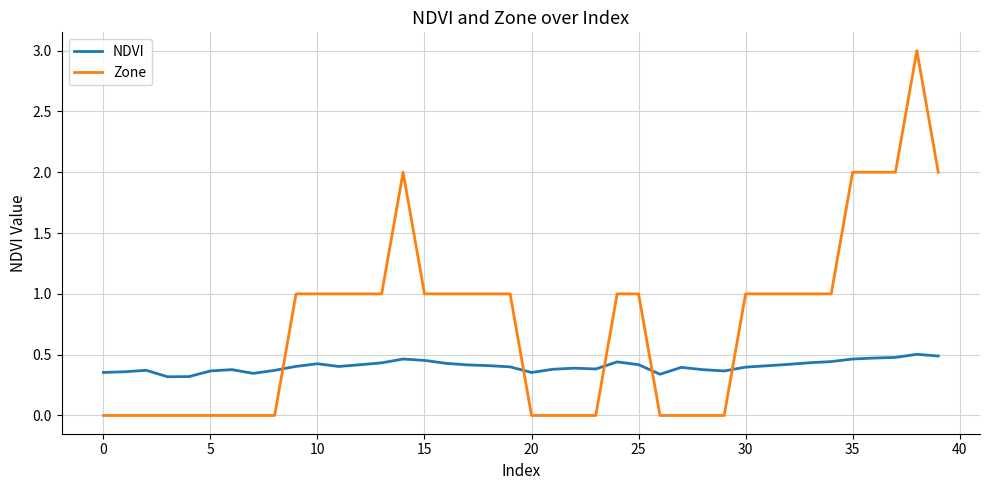

Which series ends up on top after the final intersection of NDVI and Zone?

Zone